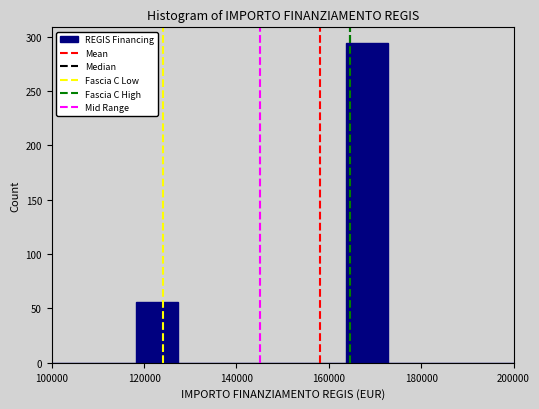

Reading left to right, list every bar in this chart as the range it spans on the x-axis followed by its height. Neither the bar edges nor the heights are printed on the chart, so give them approximately, as read against the axes.

100000 to 110000: 0
110000 to 118000: 0
118000 to 128000: 55
128000 to 136000: 0
136000 to 146000: 0
146000 to 154000: 0
154000 to 164000: 0
164000 to 172000: 295
172000 to 182000: 0
182000 to 190000: 0
190000 to 200000: 0